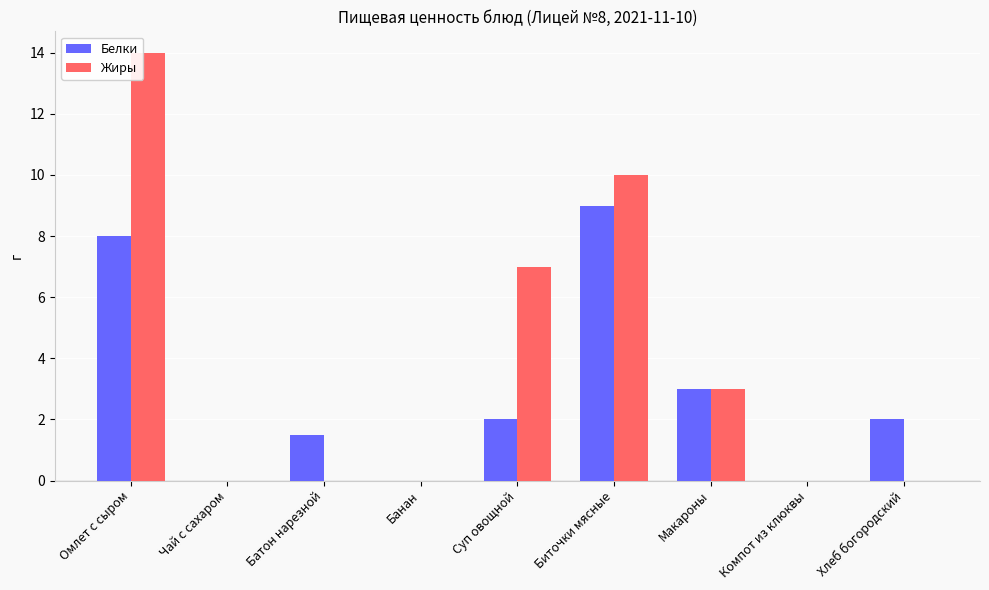

How many distinct data groups are displayed?

2